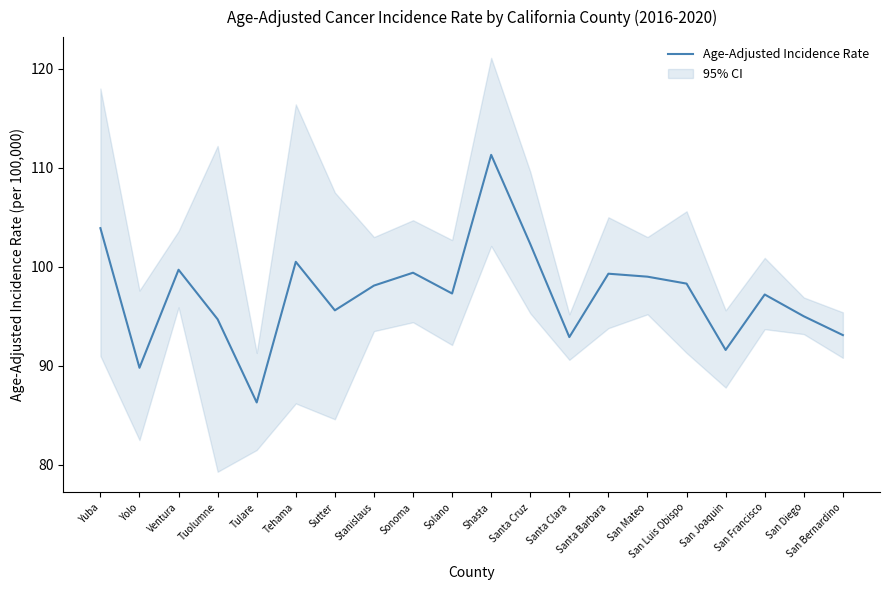

What is the label of the 8th point from the left?

Stanislaus